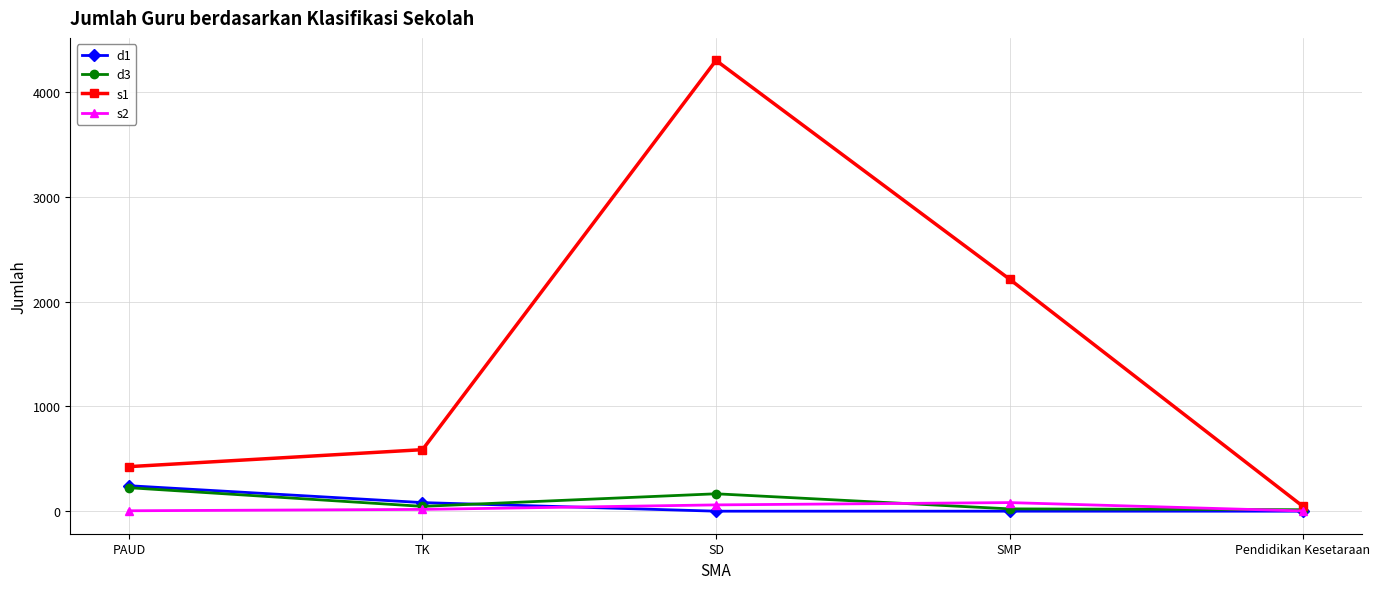

Is it true that s1 equals 575 at PAUD?

False